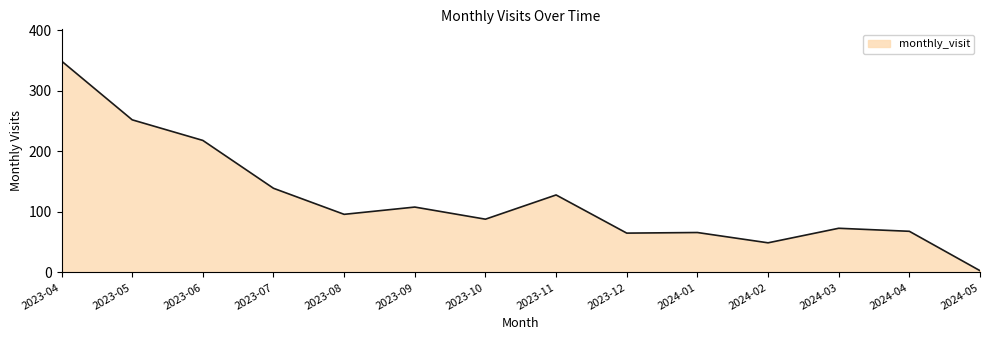

The value at 2024-03 is 130. True or false?

False